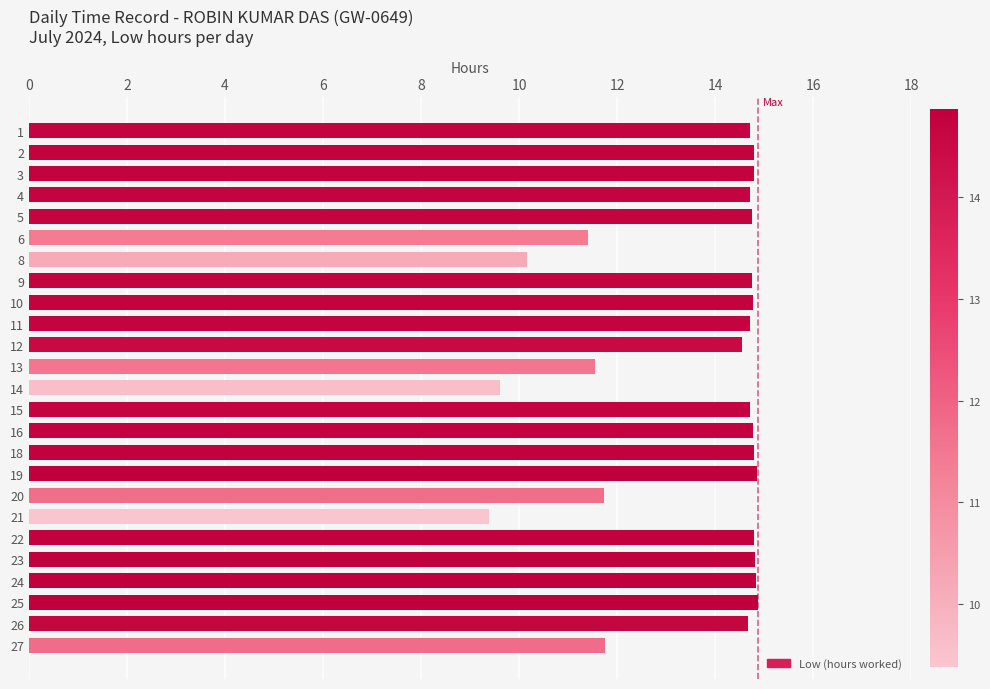

What is the approximate value at 2?

14.8